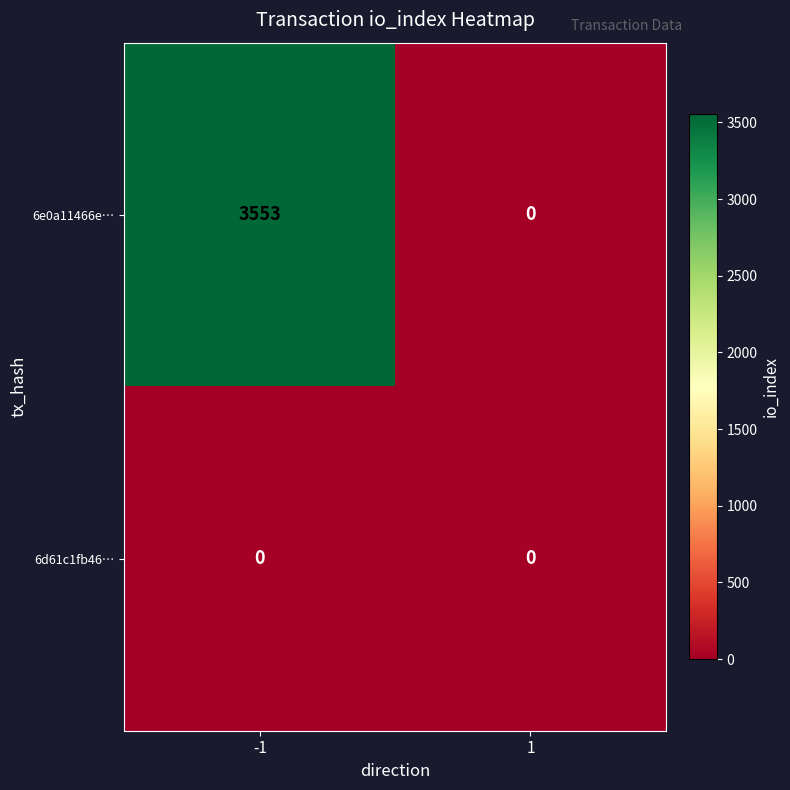

At how many categories does at least one series exceed 1869?

1